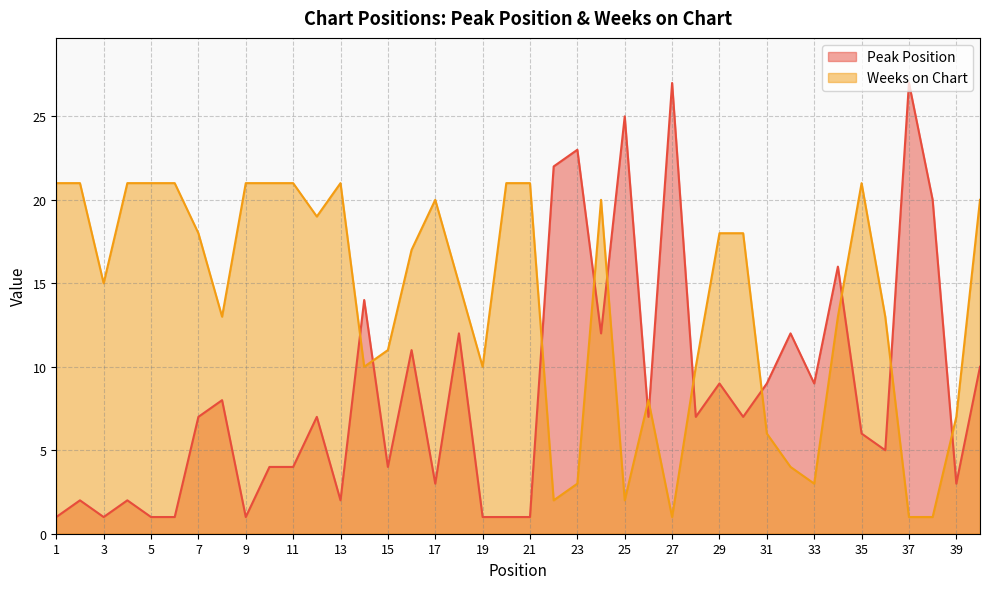

What is the difference between the highest and lowest values at 19?

9